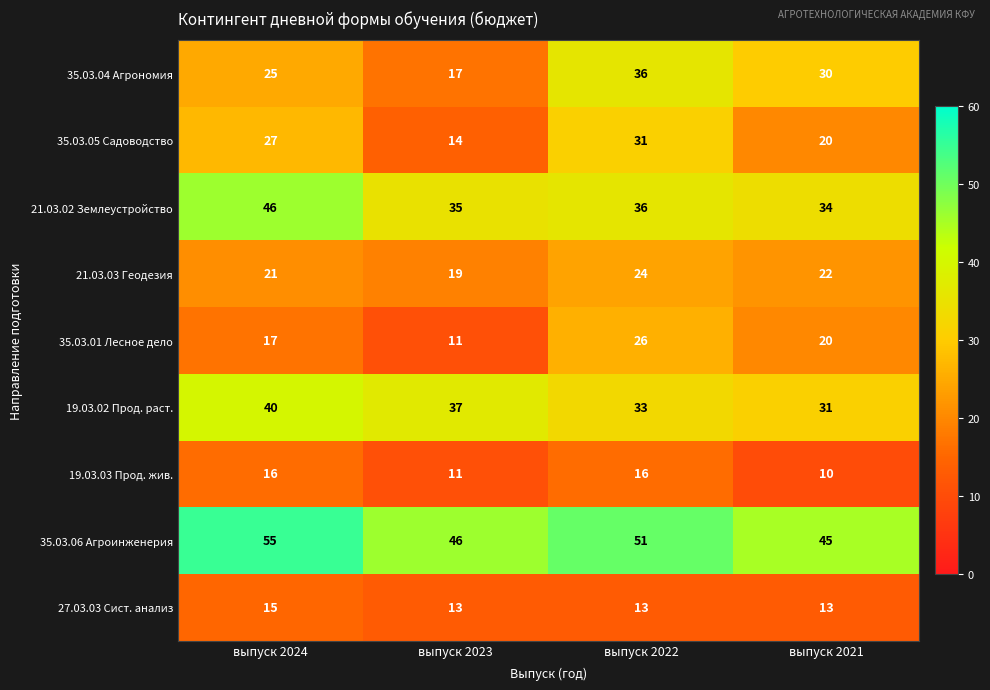

What is the average value of the 21.03.02 Землеустройство series?

38